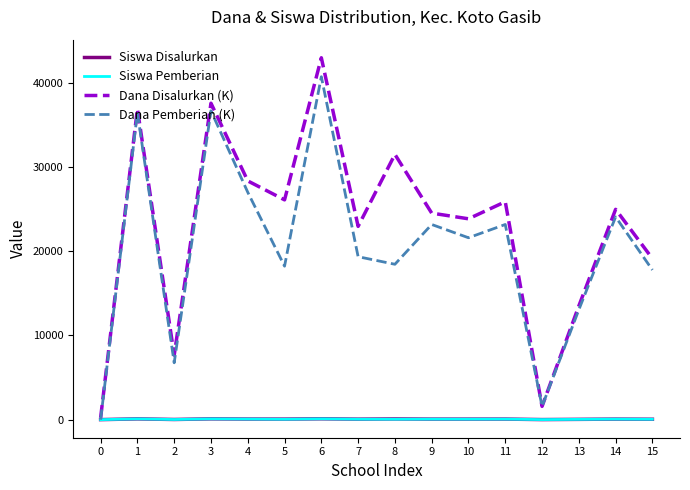

Does the chart have visible grid lines?

No